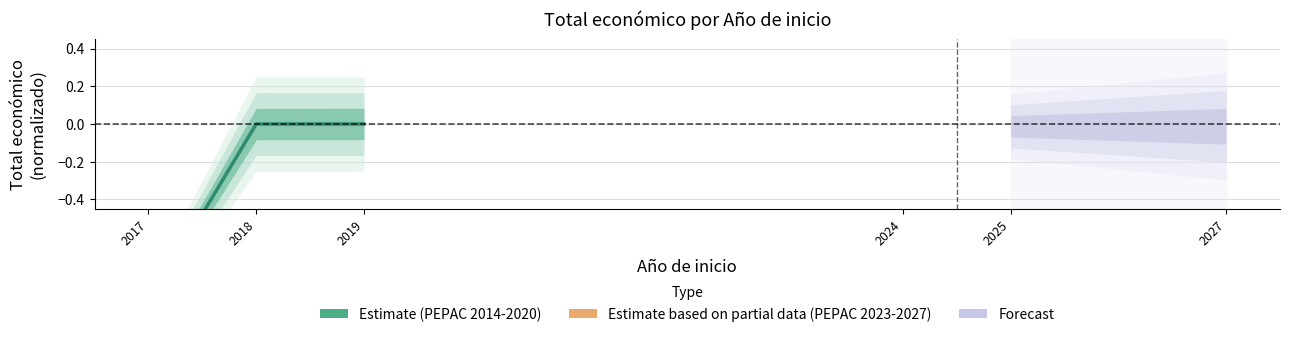

Which category has the lowest value across all series?

2017